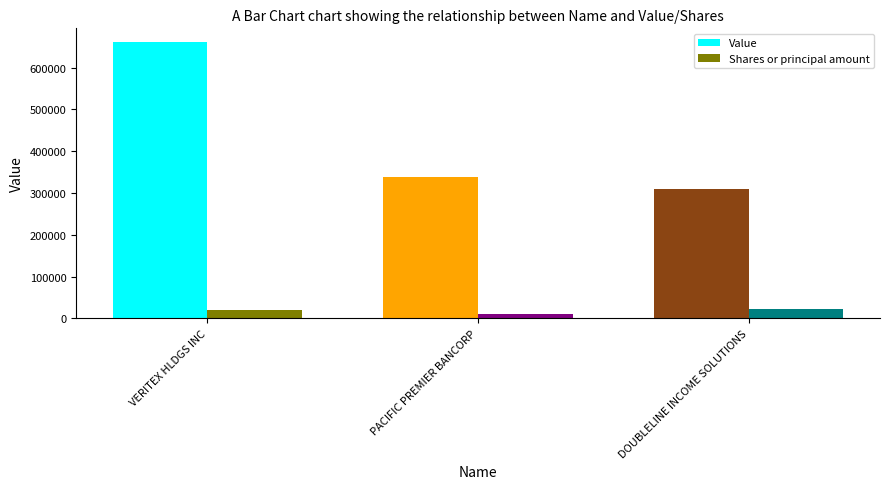

Is it true that Value equals 320281 at VERITEX HLDGS INC?

False